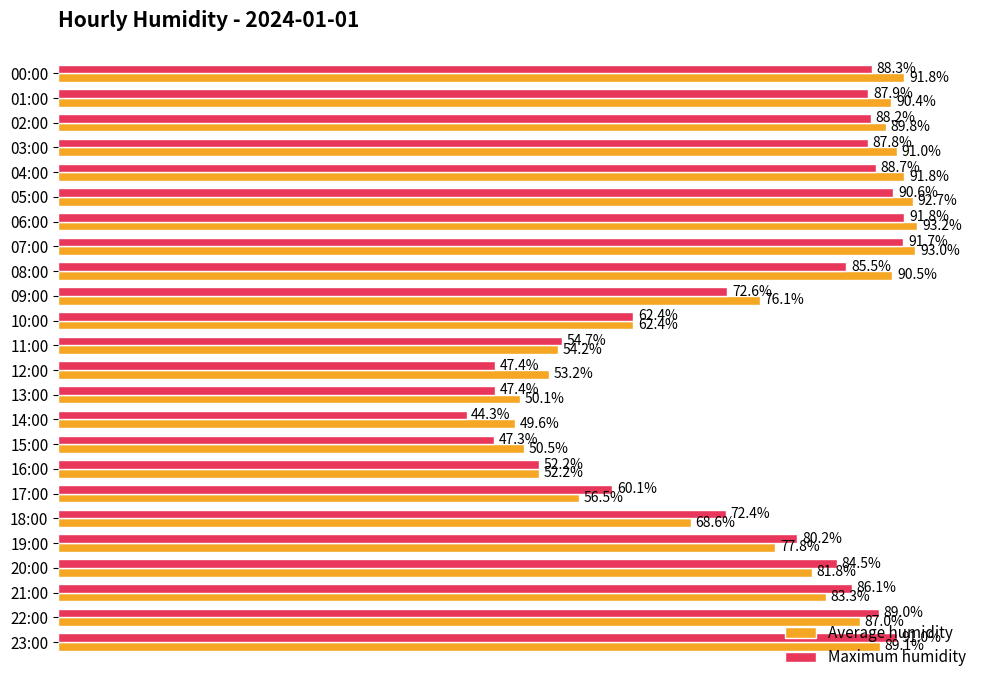

List the series in order of their peak value, lowest first.

Maximum humidity, Average humidity